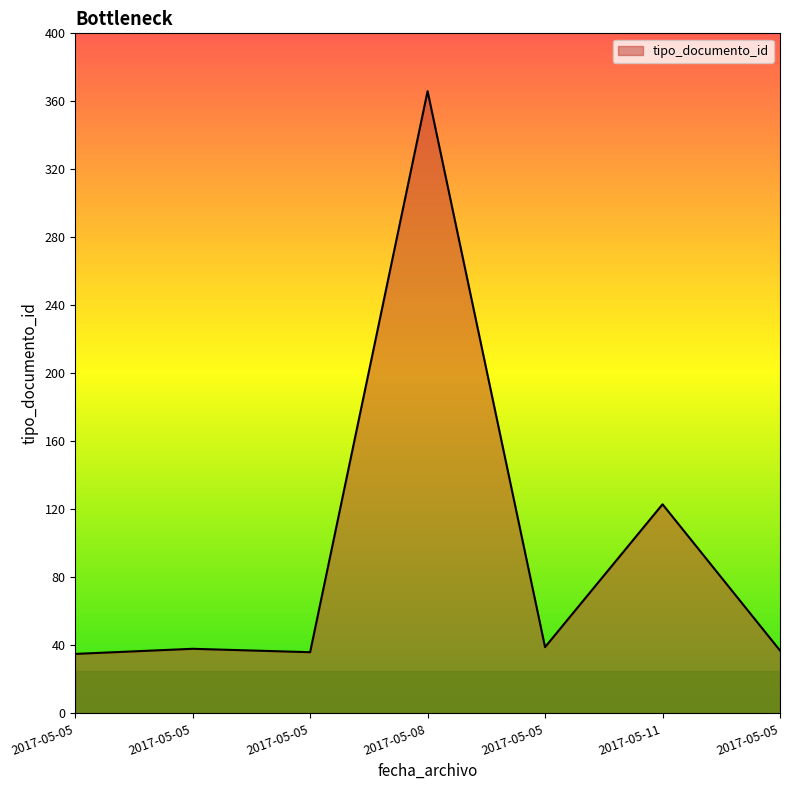

Does the chart display data point markers on the line(s)?

No